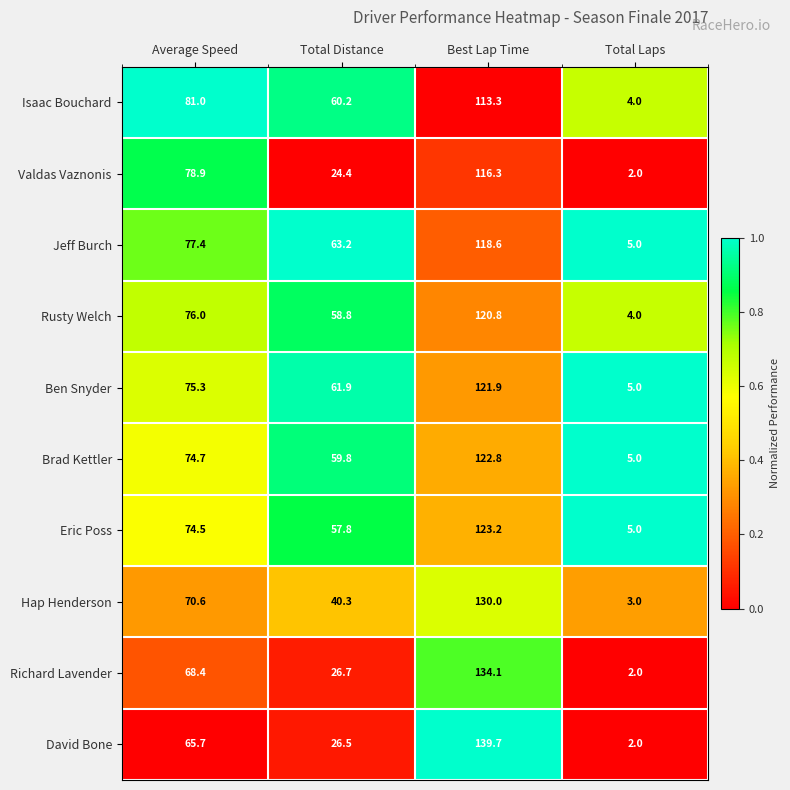

Between Average Speed and Best Lap Time, which series saw the biggest shift?

David Bone